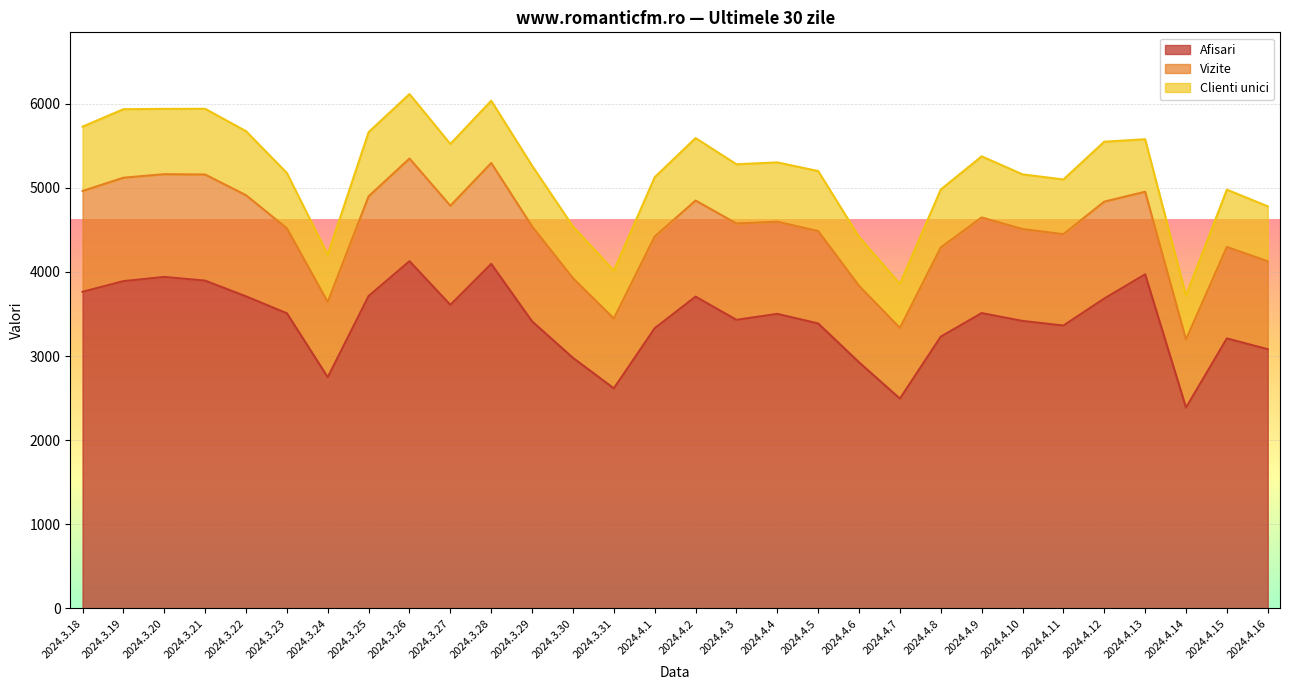

At how many categories does at least one series exceed 3590?

12